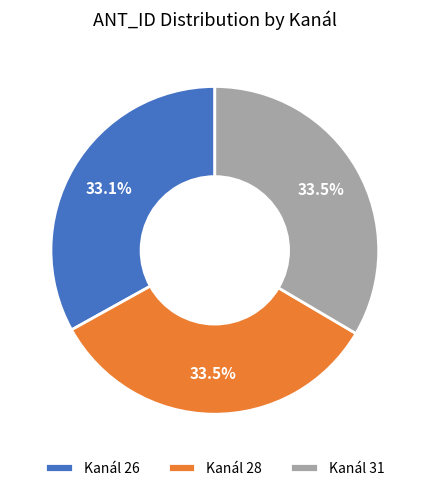

How many segments does this pie chart have?

3